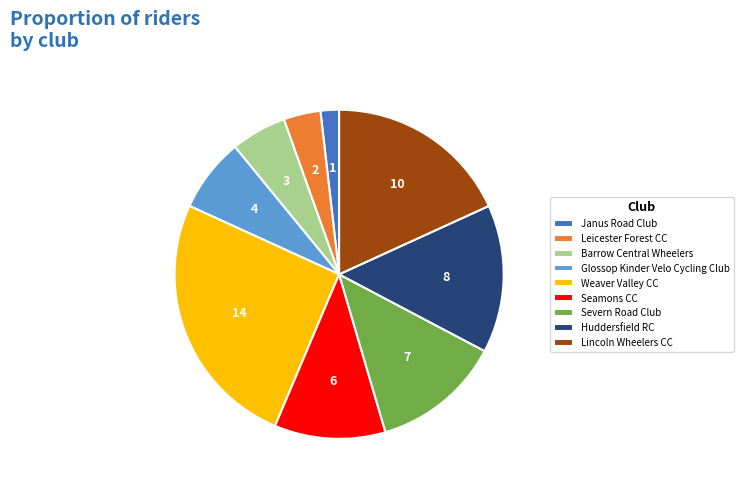

True or false: Seamons CC accounts for 17% of the total.

False